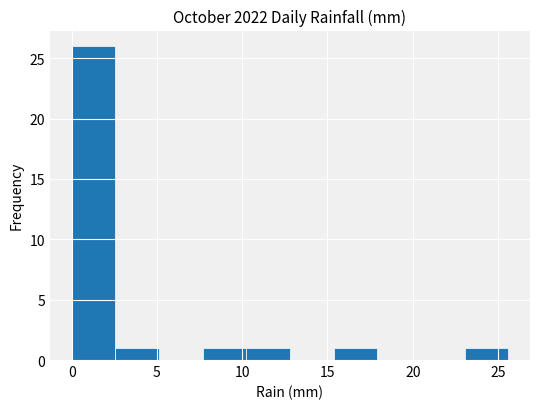

Reading left to right, list every bar in this chart as the range it spans on the x-axis followed by its height. Neither the bar edges nor the heights are printed on the chart, so give them approximately, as read against the axes.

0.0 to 2.5: 26
2.5 to 5.0: 1
5.0 to 7.5: 0
7.5 to 10.0: 1
10.0 to 13.0: 1
13.0 to 15.5: 0
15.5 to 18.0: 1
18.0 to 20.5: 0
20.5 to 23.0: 0
23.0 to 25.5: 1